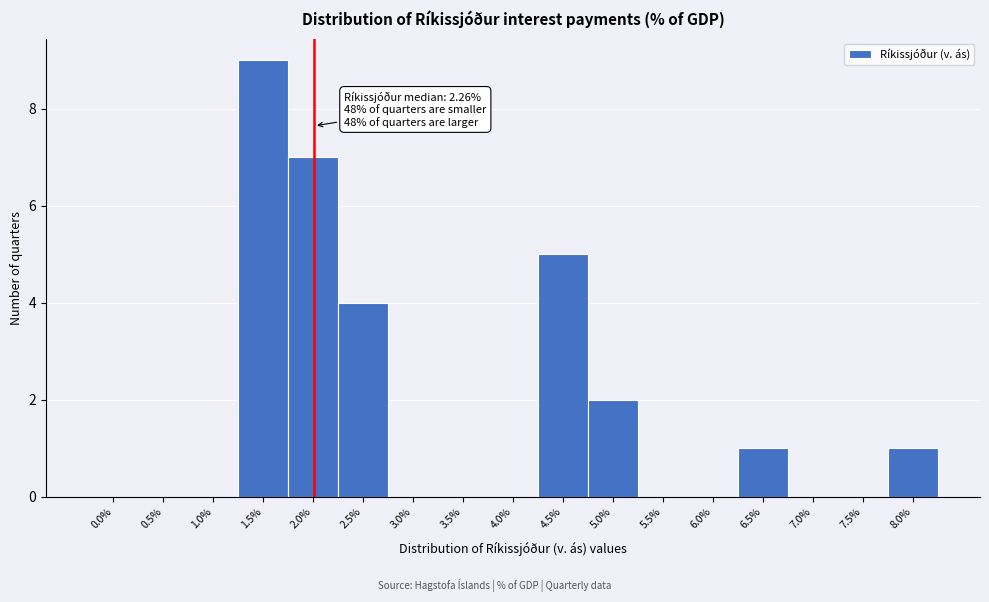

Reading left to right, transcribe all the data shown in this chart.

0.0%=0	0.5%=0	1.0%=0	1.5%=9	2.0%=7	2.5%=4	3.0%=0	3.5%=0	4.0%=0	4.5%=5	5.0%=2	5.5%=0	6.0%=0	6.5%=1	7.0%=0	7.5%=0	8.0%=1